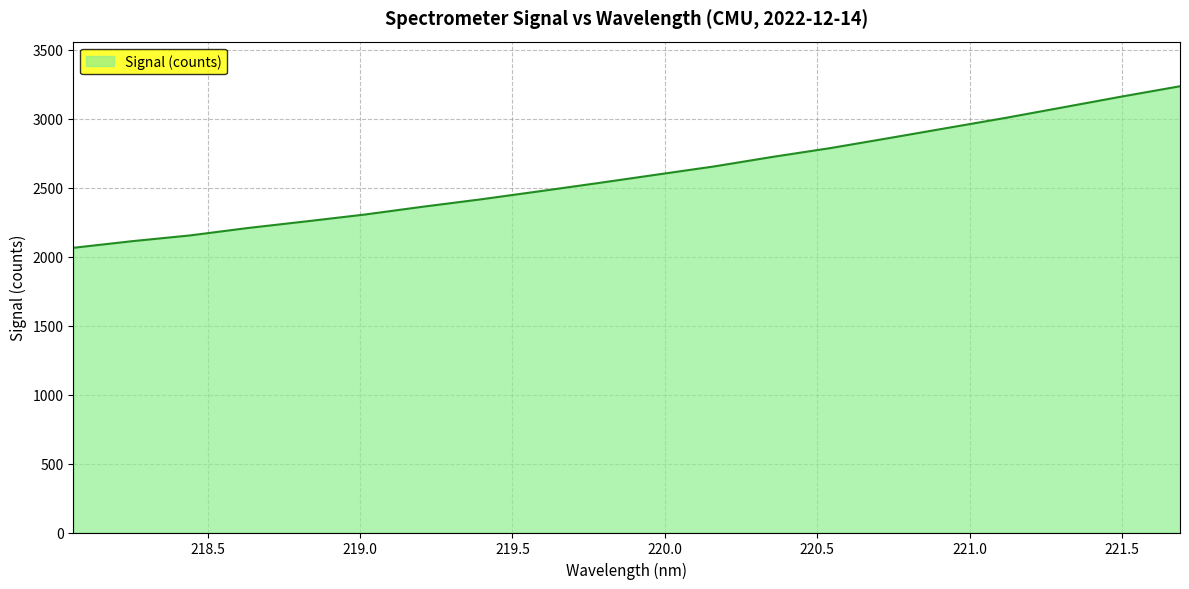

What is the minimum value shown in the chart?

2065.1